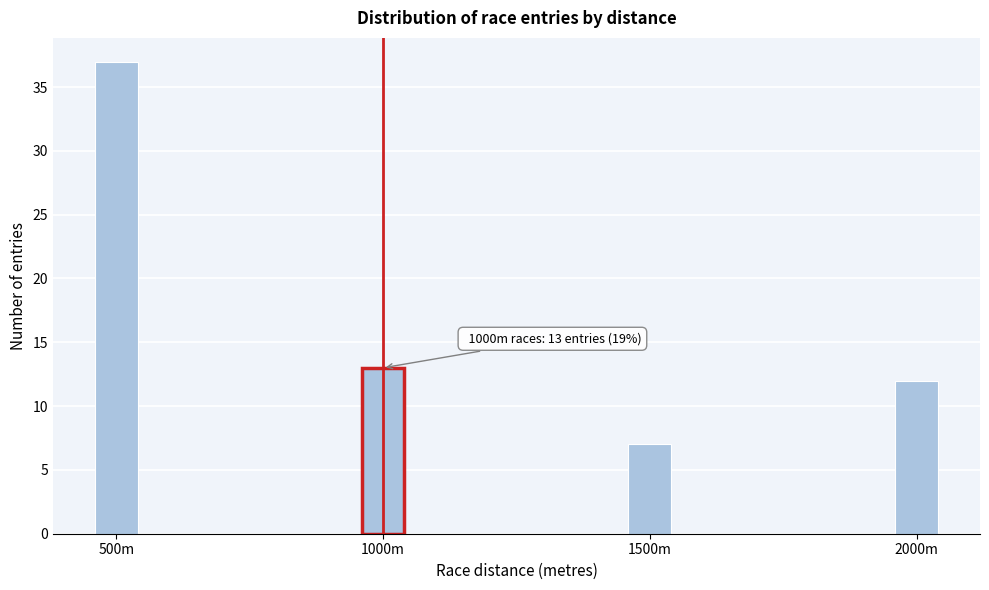

Reading left to right, extract all data points from this chart.

37	13	7	12